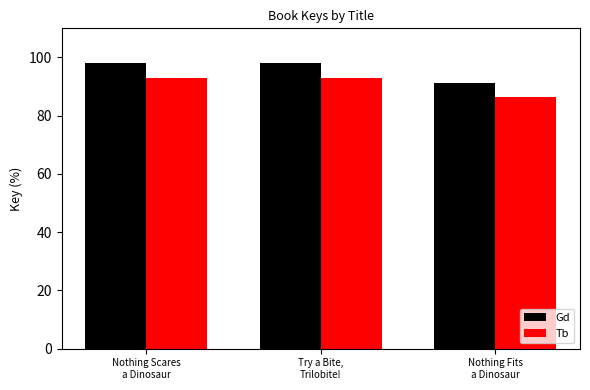

Which series has the largest total across all categories?

Gd